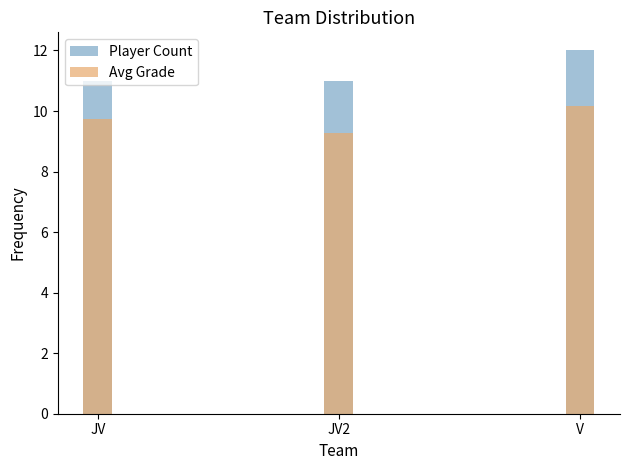

What is the label of the 3rd bar from the right?

JV